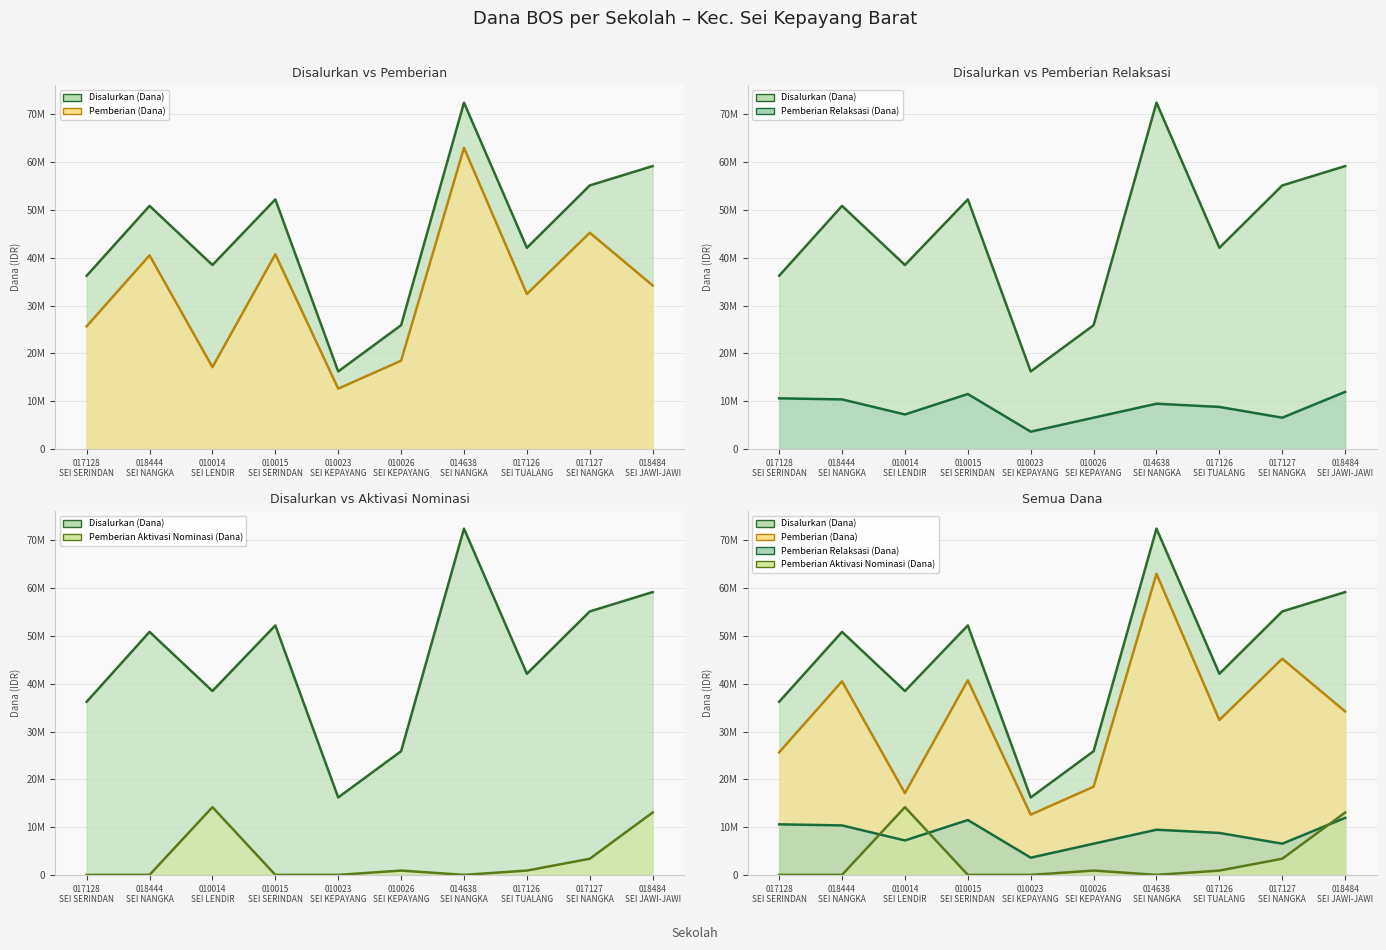

True or false: Pemberian Relaksasi (Dana) has a value of 10114060 at 010026 SEI KEPAYANG.

False